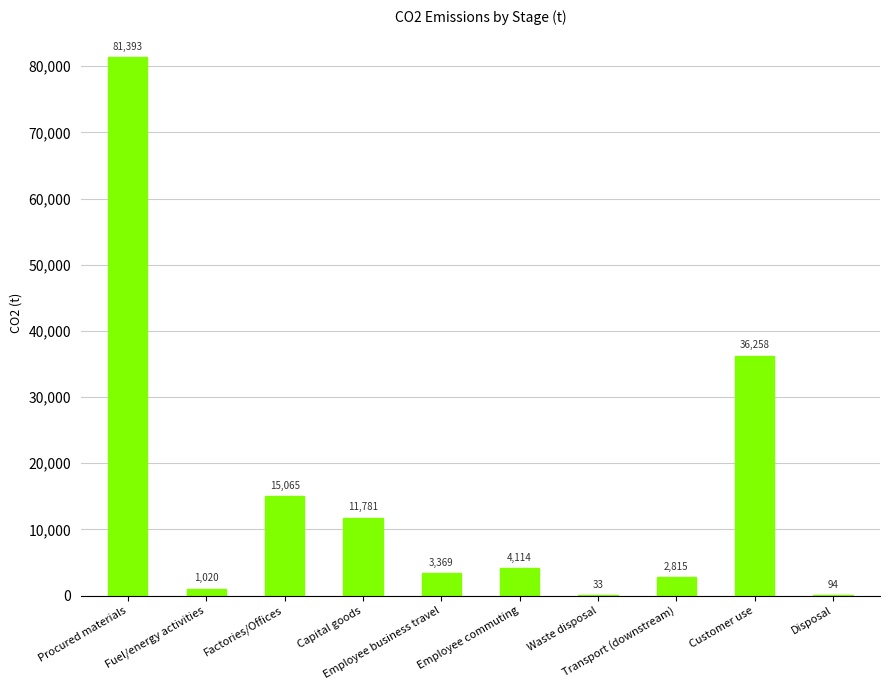

How many series are shown in this chart?

1